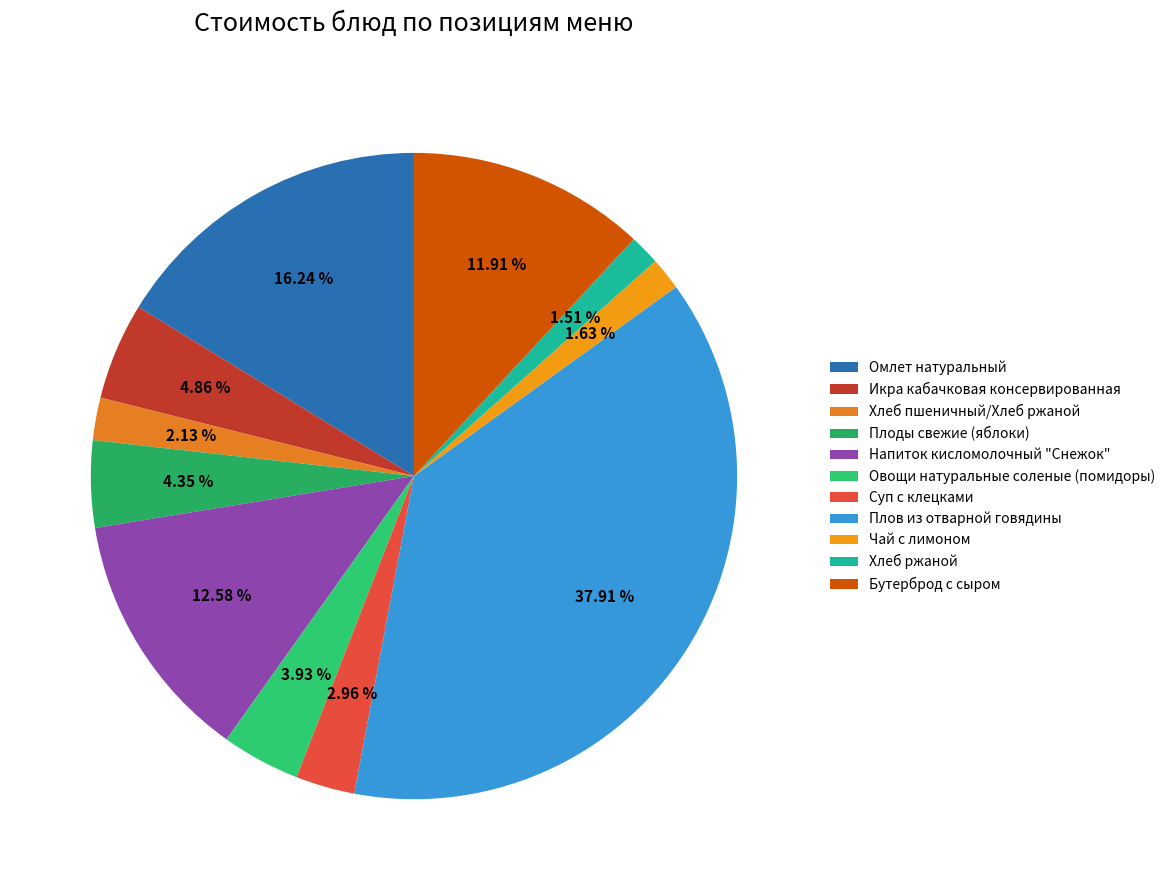

What is the ratio of the value at Омлет натуральный to the value at Овощи натуральные соленые (помидоры)?

4.1